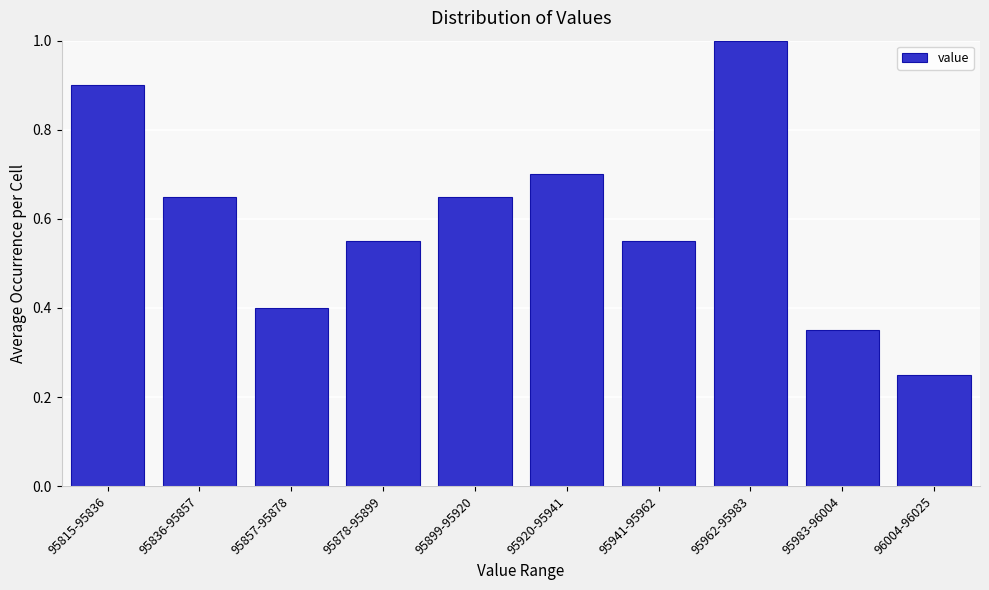

Where is the data nearest to the value 0?

96004-96025